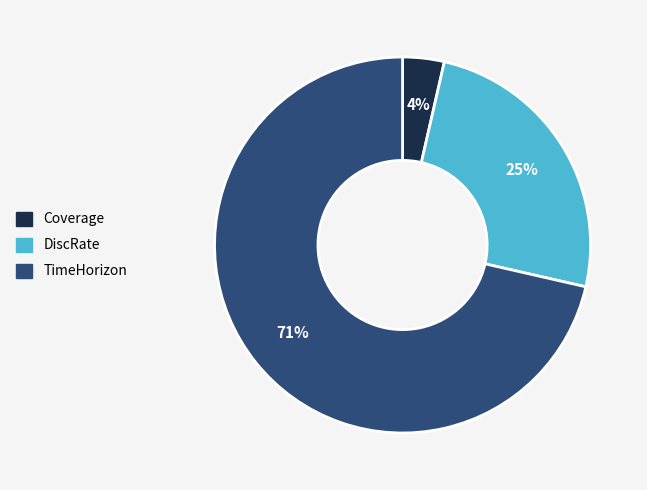

To the nearest percent, what is the average slice percentage?

33%